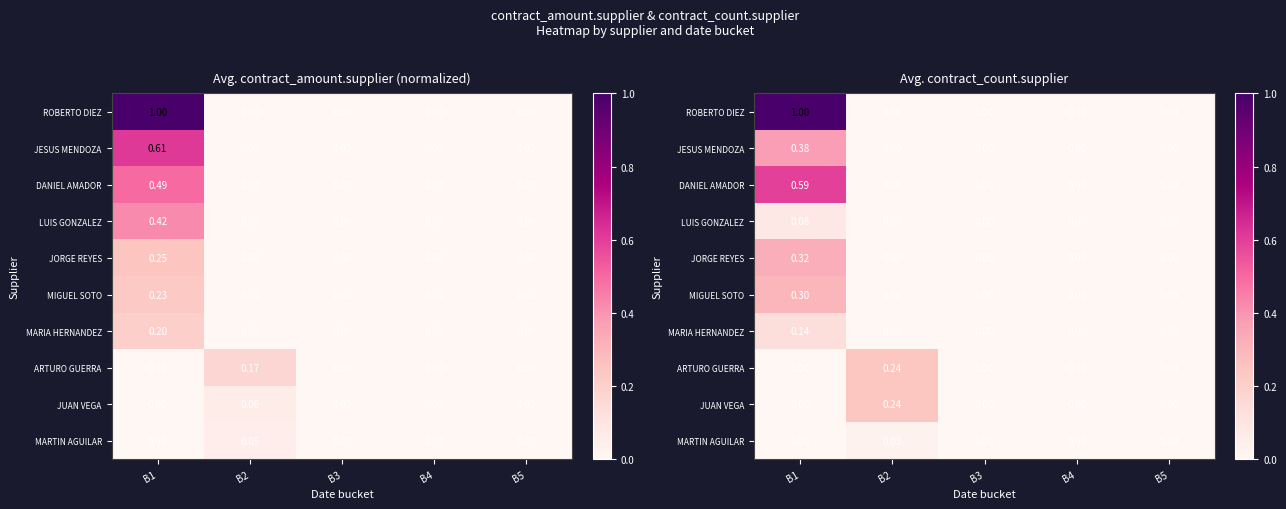

How many distinct data groups are displayed?

10